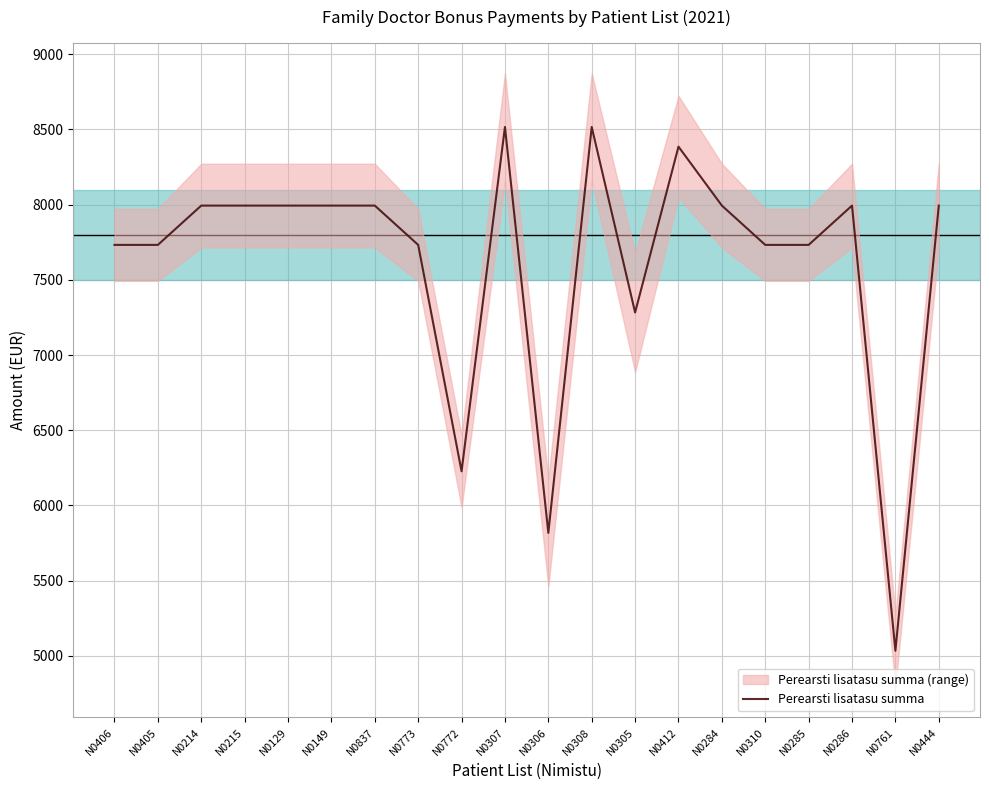

List the labels in order of value, largest first.

N0307, N0308, N0412, N0214, N0215, N0129, N0149, N0837, N0284, N0286, N0444, N0406, N0405, N0773, N0310, N0285, N0305, N0772, N0306, N0761